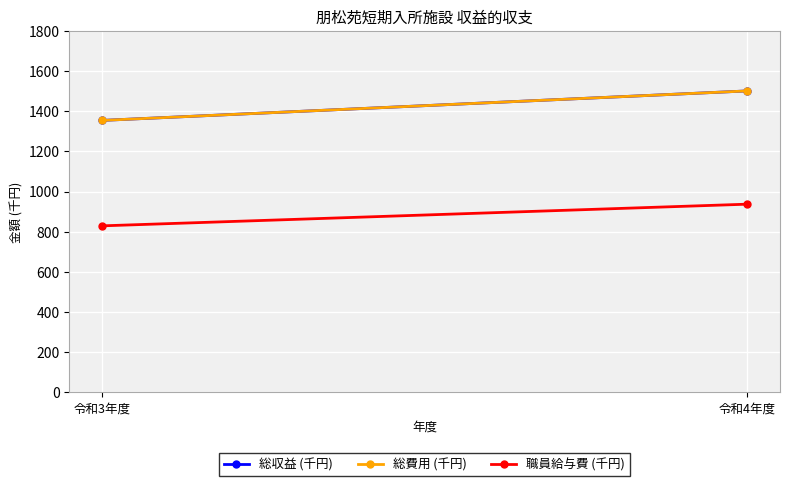

At which label is 総収益 (千円) closest to 1427?

令和3年度